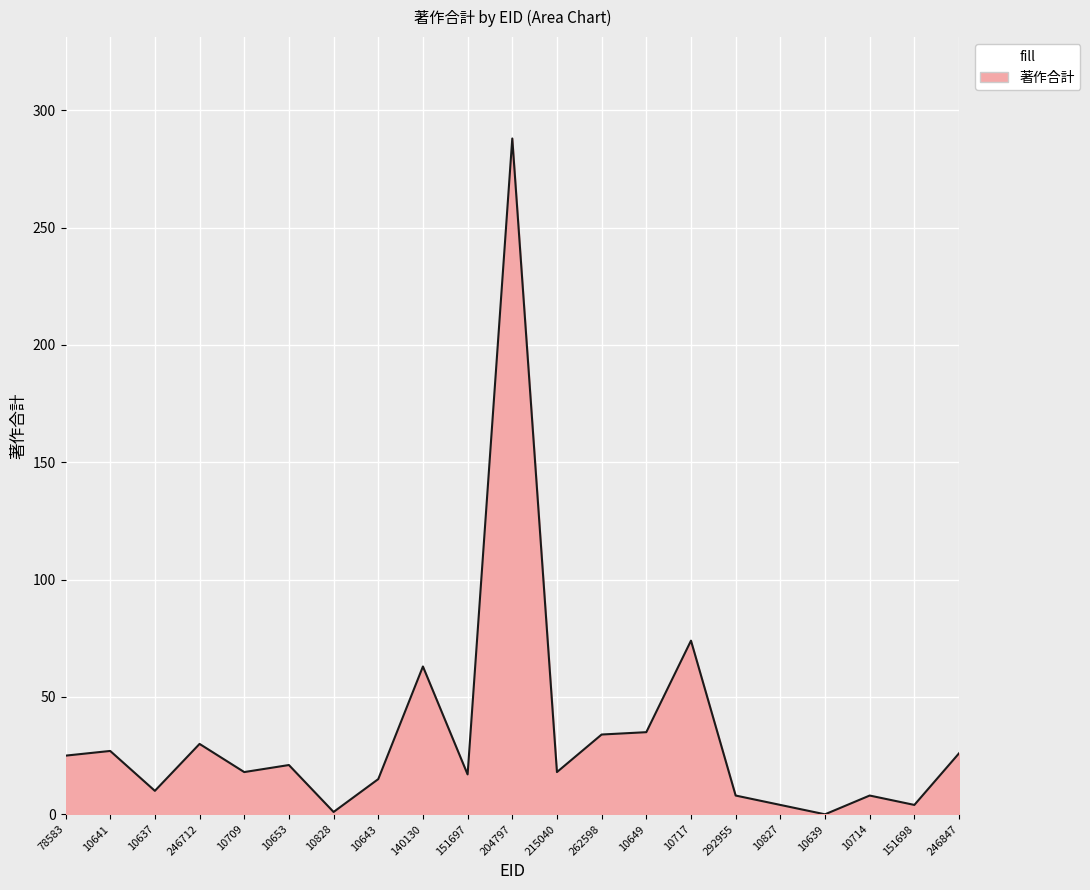

Which has a higher value, 10637 or 140130?

140130